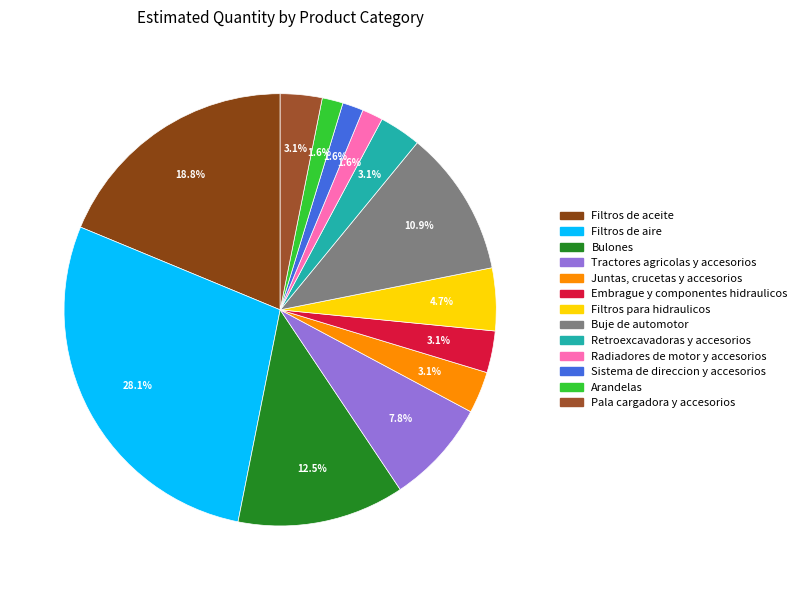

To the nearest percent, what portion does Retroexcavadoras y accesorios represent?

3%